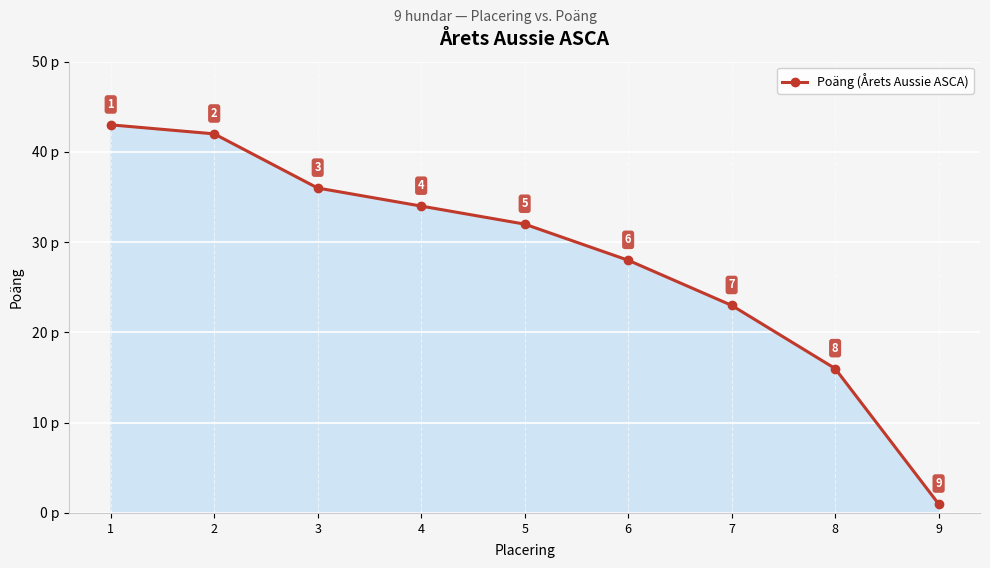

What is the maximum value shown in the chart?

43